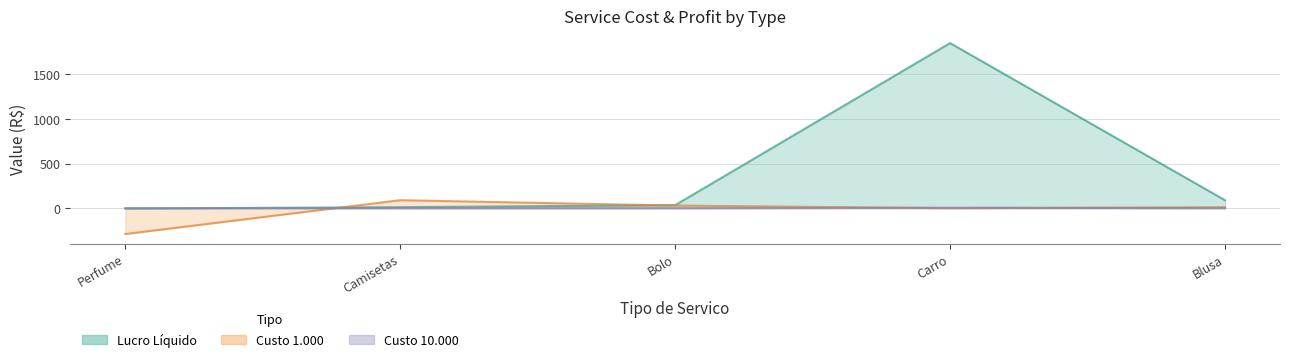

What is the label of the 3rd point from the right?

Bolo